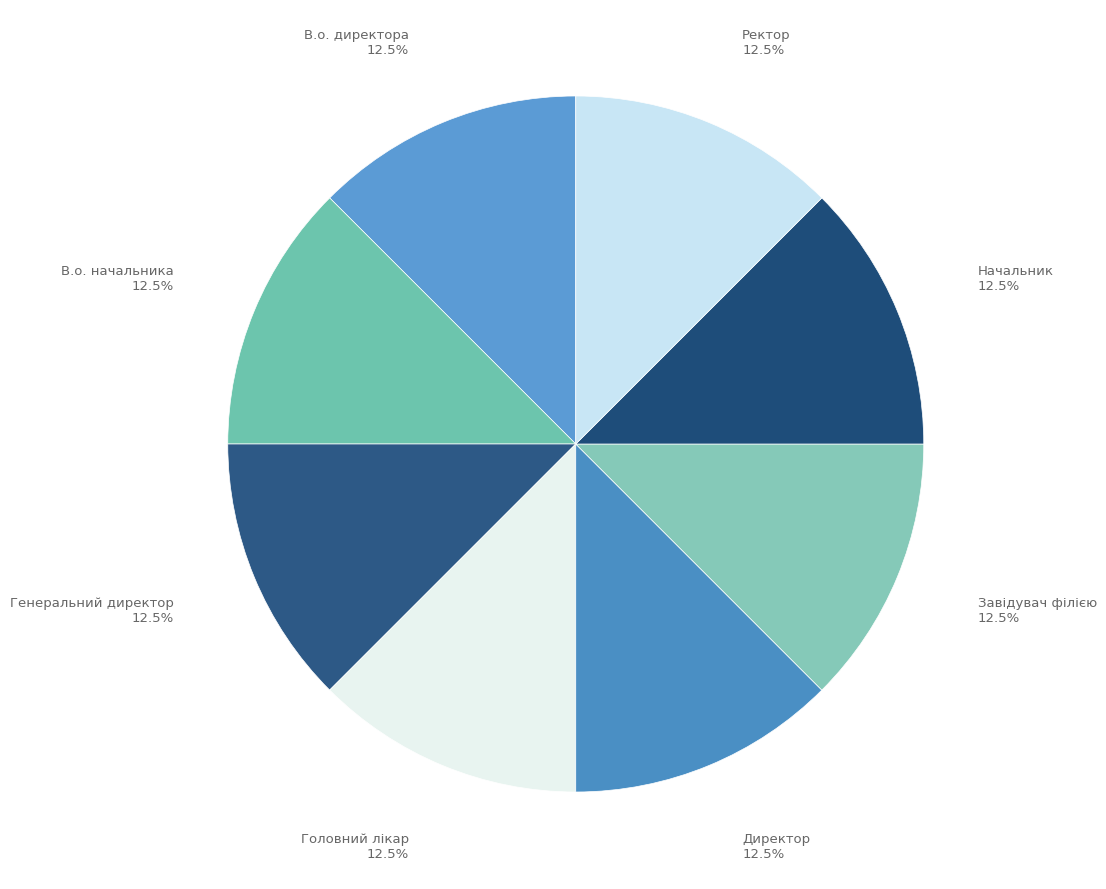

Count the number of slices in the pie.

8